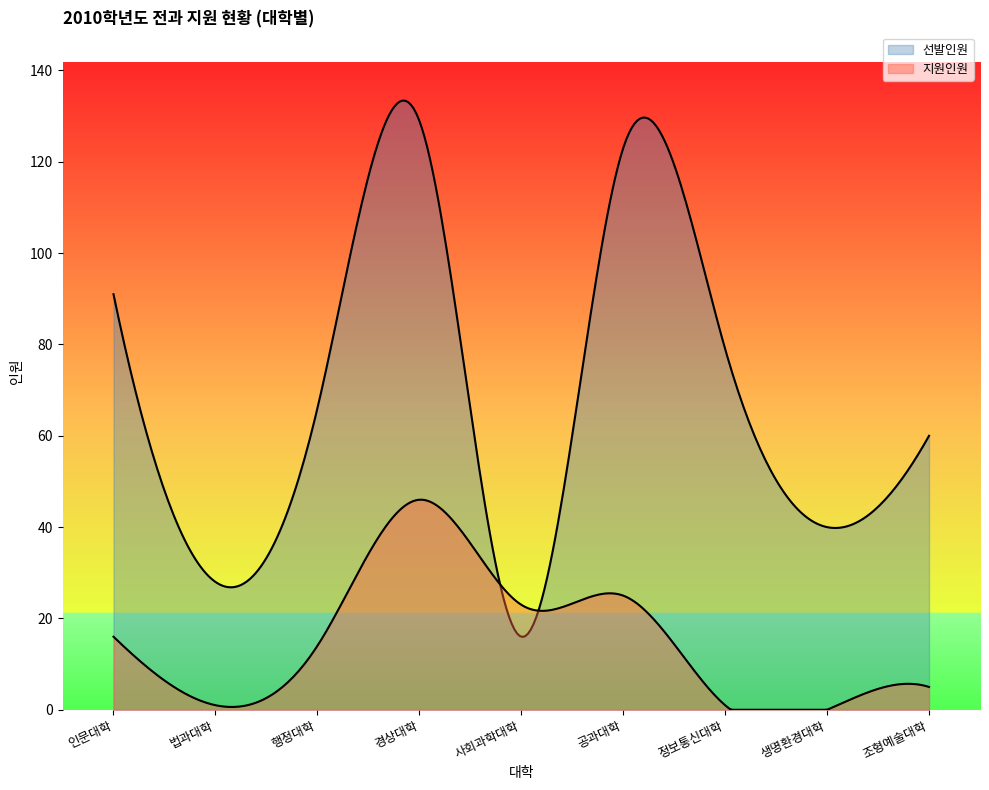

What is the sum of all 선발인원 values?

632